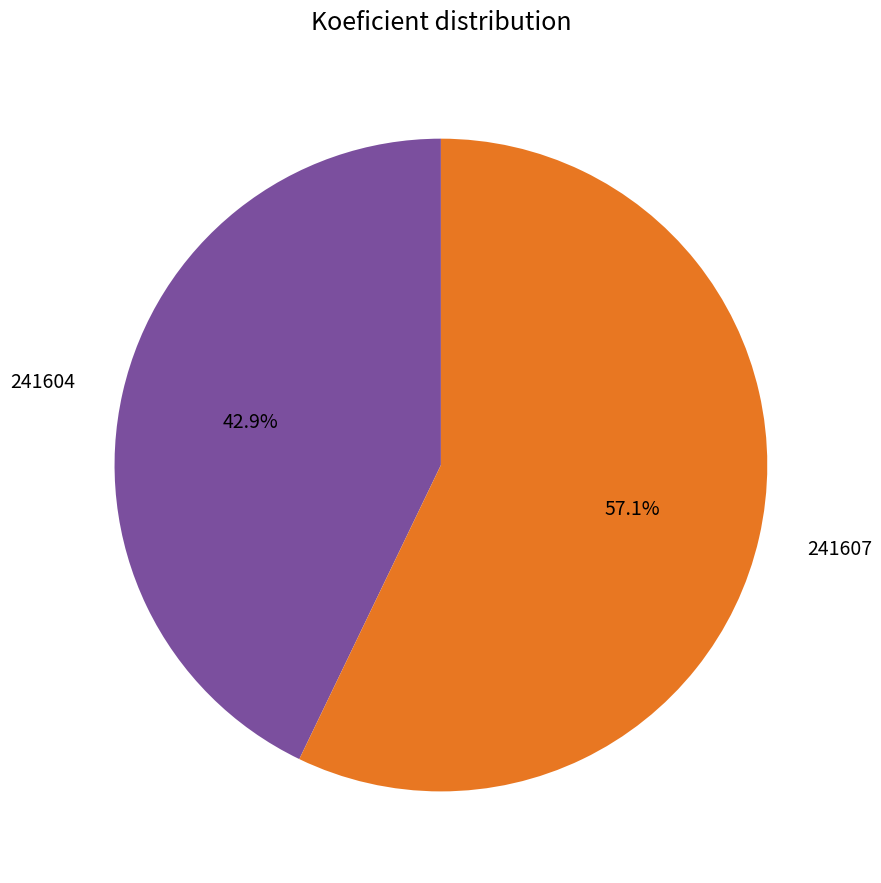

To the nearest percent, what percentage of the pie is 241607?

57%